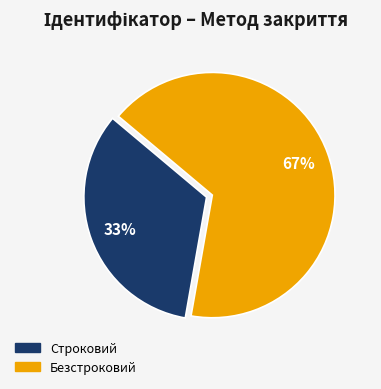

To the nearest percent, what is the combined percentage of Безстроковий and Строковий?

100%